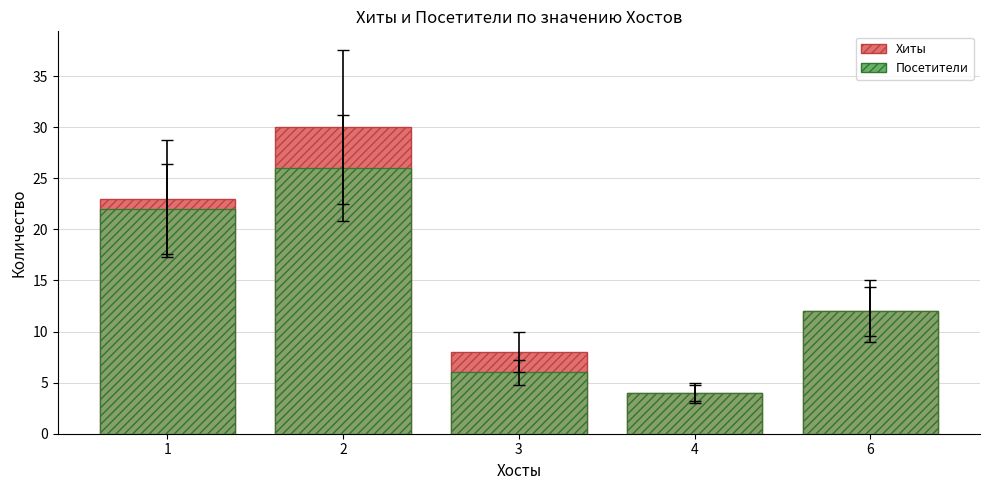

What are all the series names shown in the legend?

Хиты, Посетители